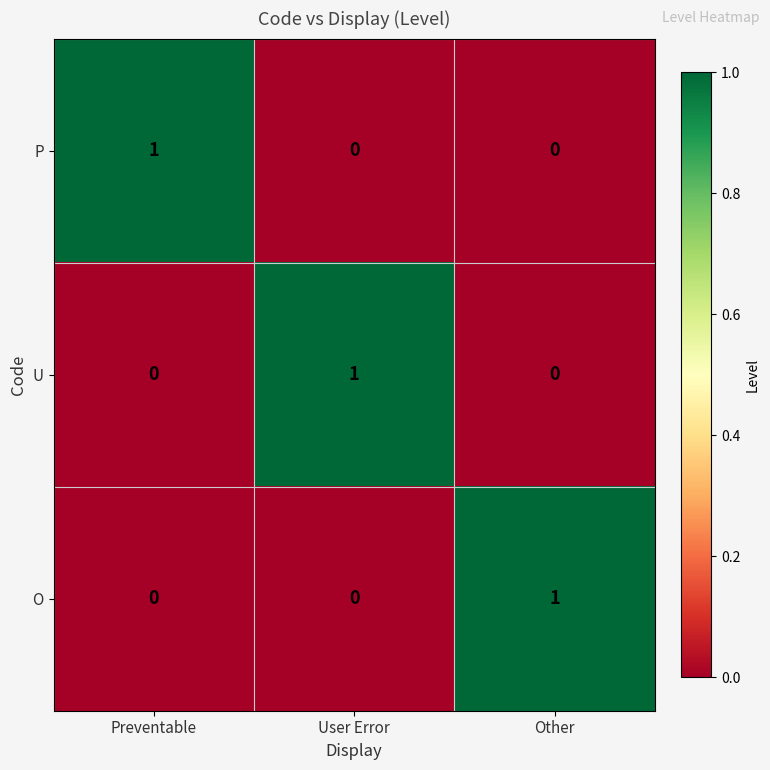

True or false: P has a value of 1 at Preventable.

True